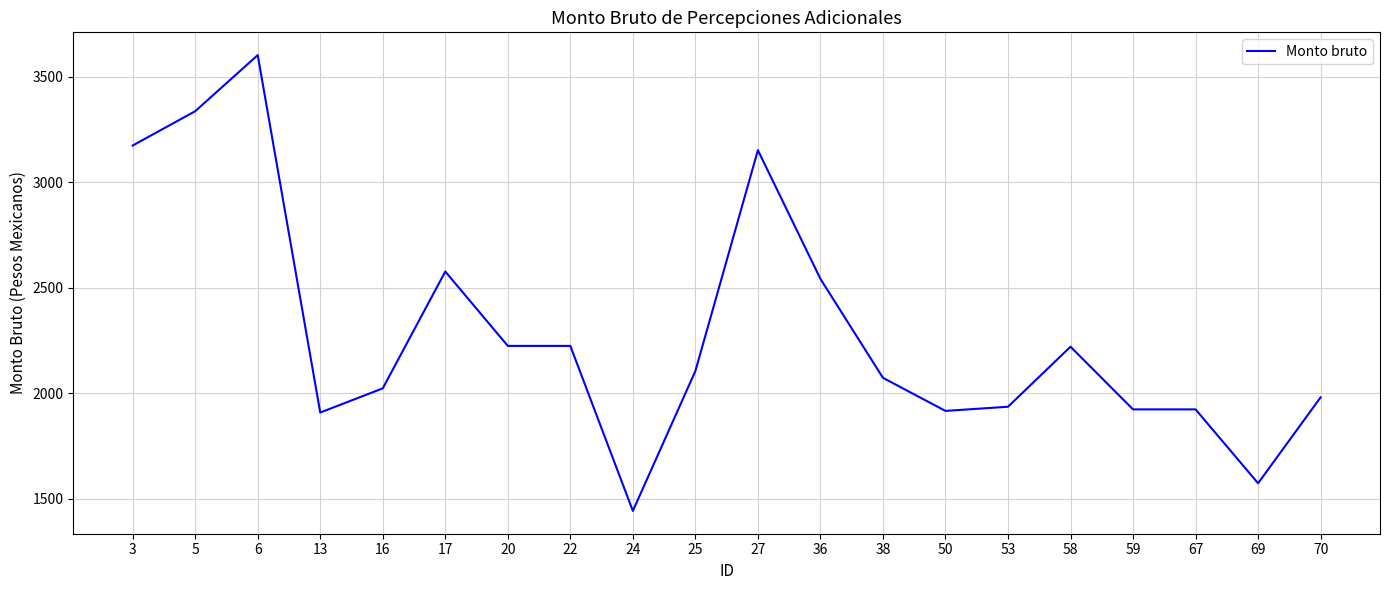

Is it true that the value at 59 is 2583.7?

False